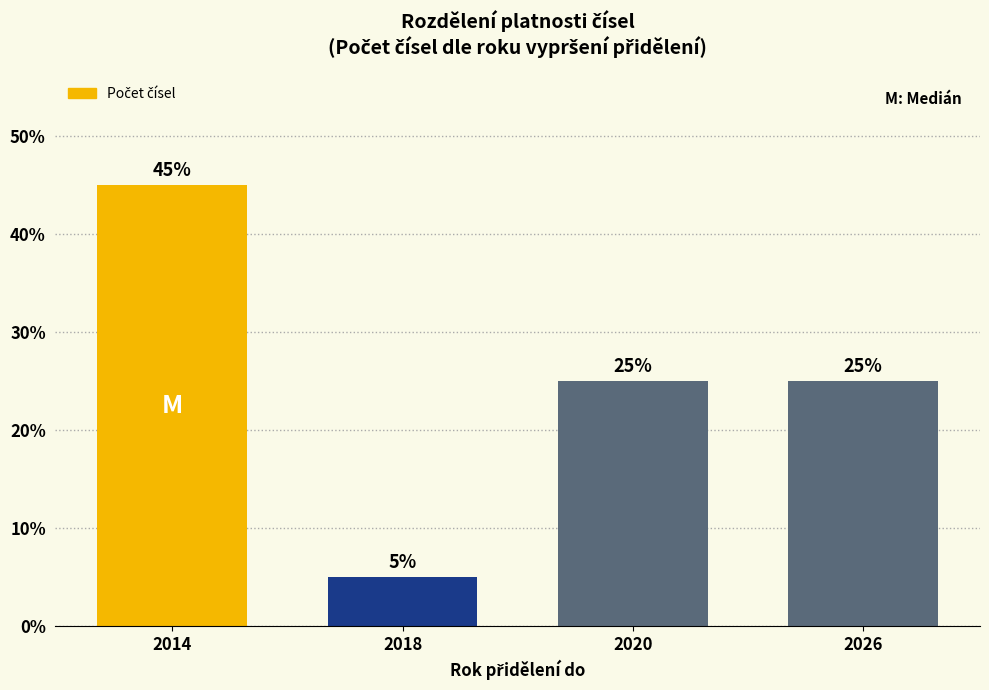

Reading left to right, list all the values displayed in this chart.

45	5	25	25